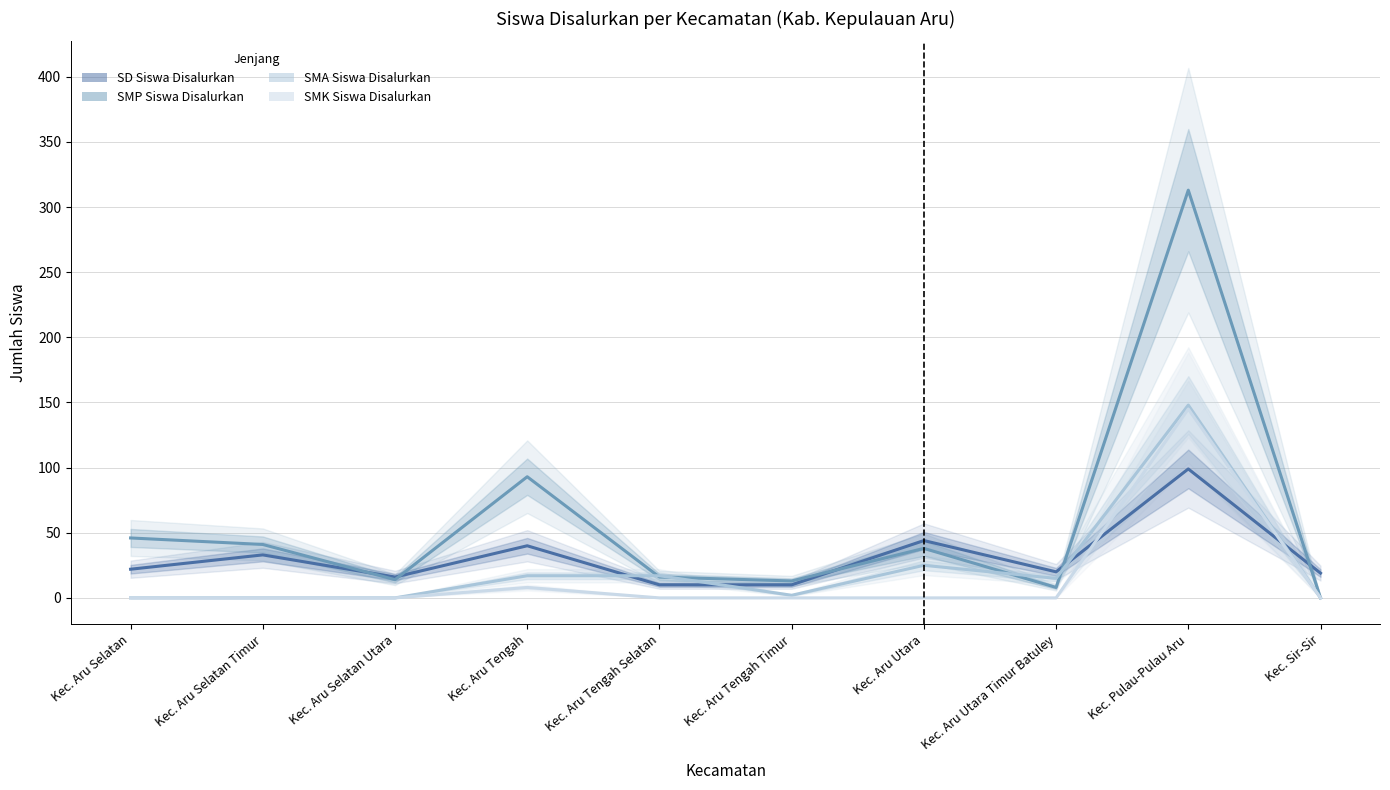

True or false: SMP Siswa Disalurkan has a value of 16 at Kec. Aru Selatan Timur.

False